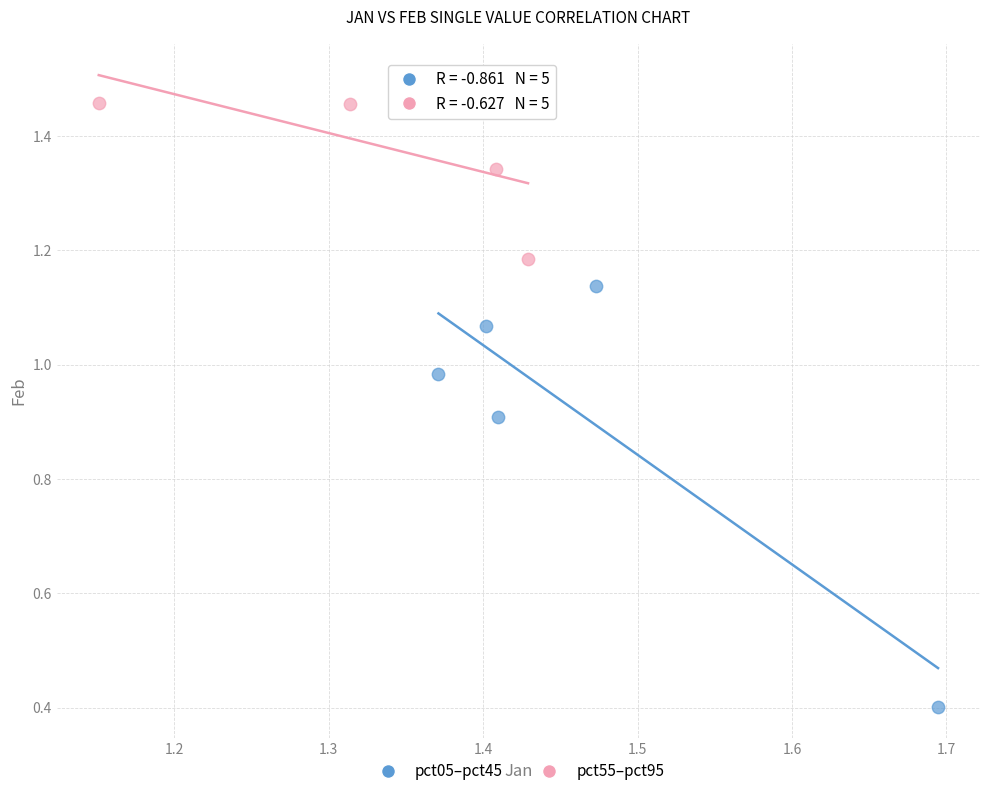

Which series reaches the minimum Y coordinate?

pct05–pct45